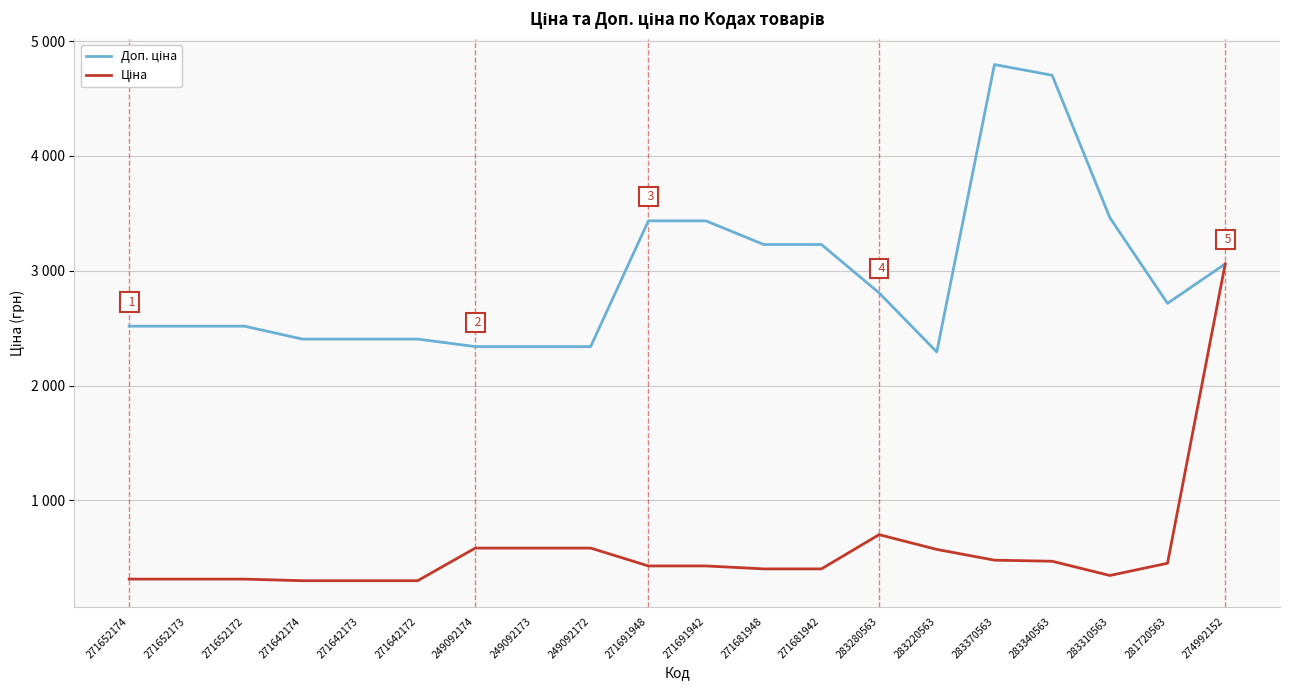

How many series are shown in this chart?

2